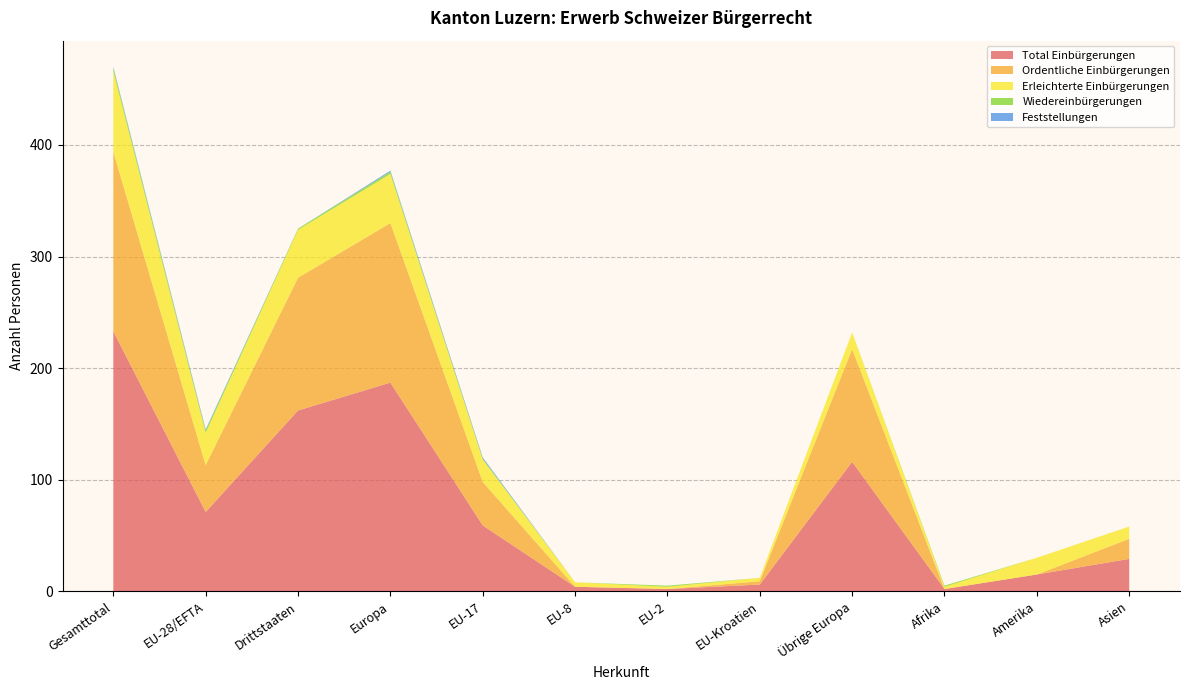

Reading right to left, transcribe all the data shown in this chart.

Total Einbürgerungen: 29	15	2	116	6	2	4	59	187	162	71	233
Ordentliche Einbürgerungen: 18	0	0	101	3	0	0	39	143	119	42	161
Erleichterte Einbürgerungen: 11	15	2	15	3	2	4	20	44	43	29	72
Wiedereinbürgerungen: 0	0	1	0	0	1	0	1	2	1	2	3
Feststellungen: 0	0	0	0	0	0	0	1	1	0	1	1